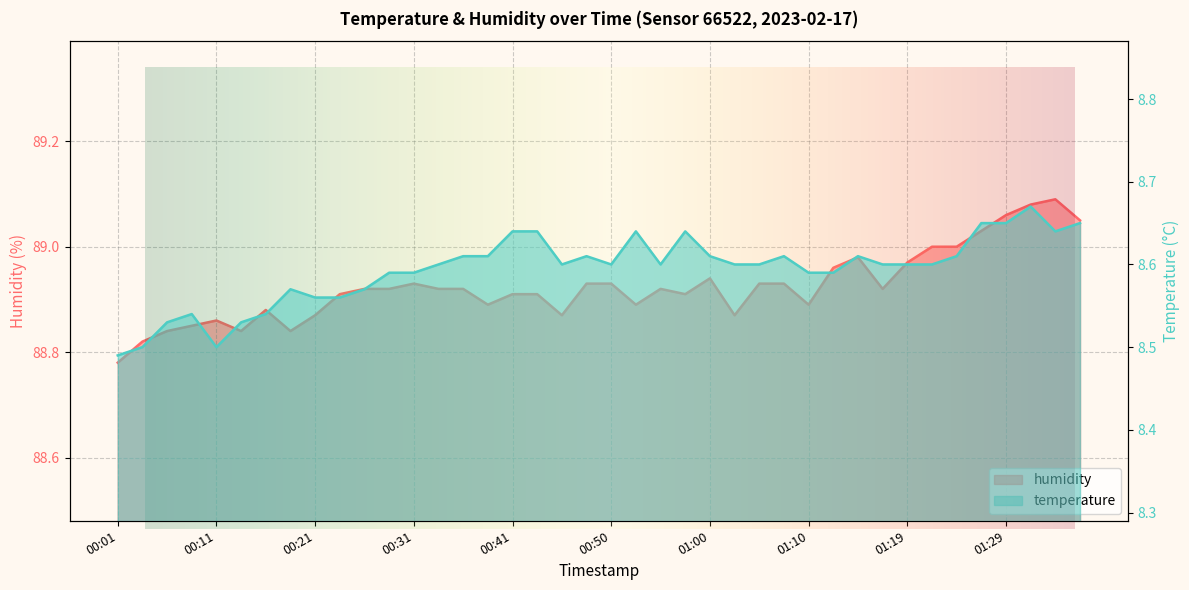

Between 01:17 and 01:34, which series saw the biggest shift?

humidity